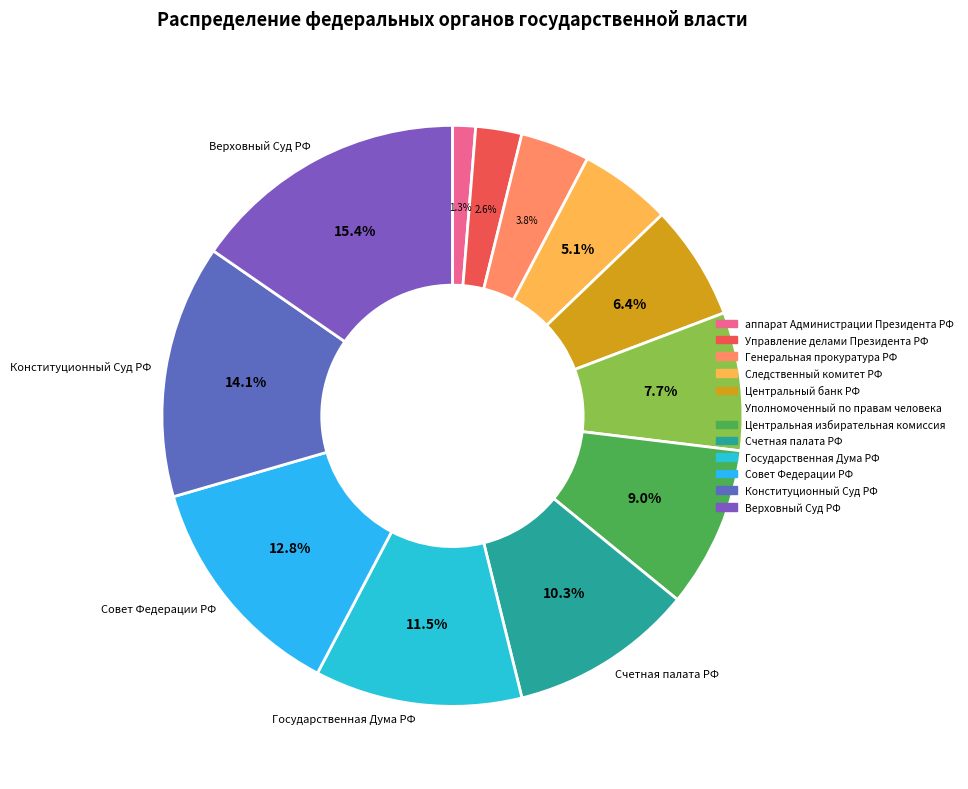

Approximately how many times larger is the value at Управление делами Президента РФ compared to Генеральная прокуратура РФ?

0.7